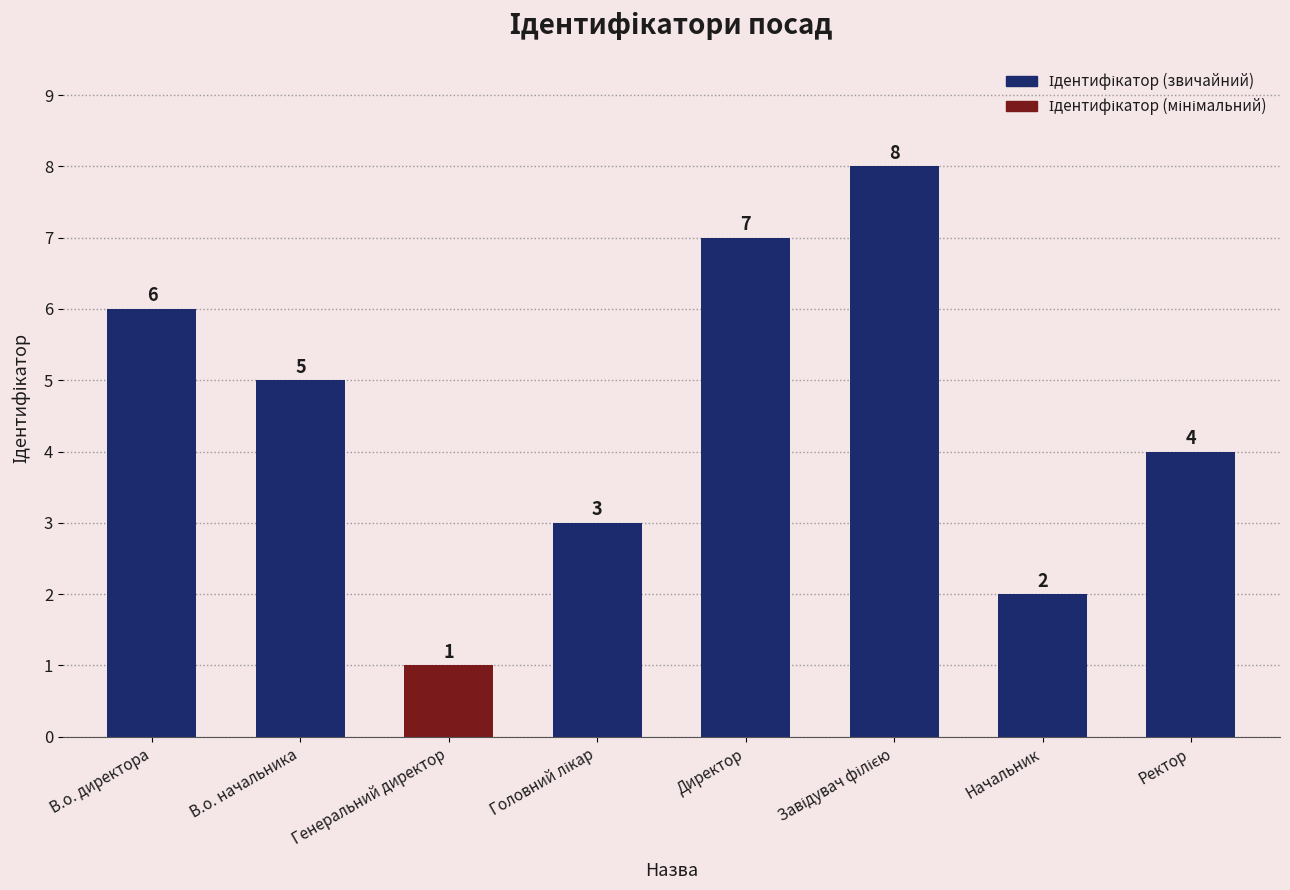

What is the ratio of the value at Директор to the value at Начальник?

3.5